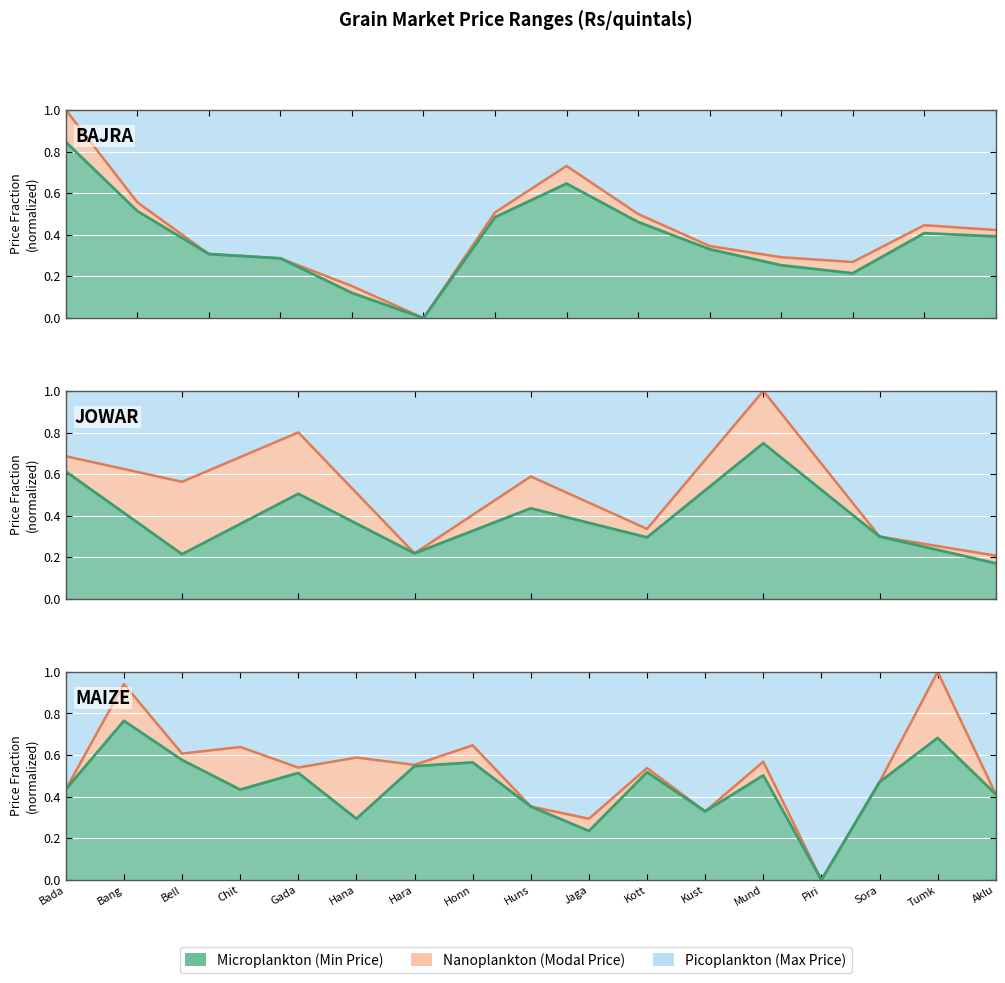

Which series has the widest spread of values?

Maximum Prices(in Rs/quintals)